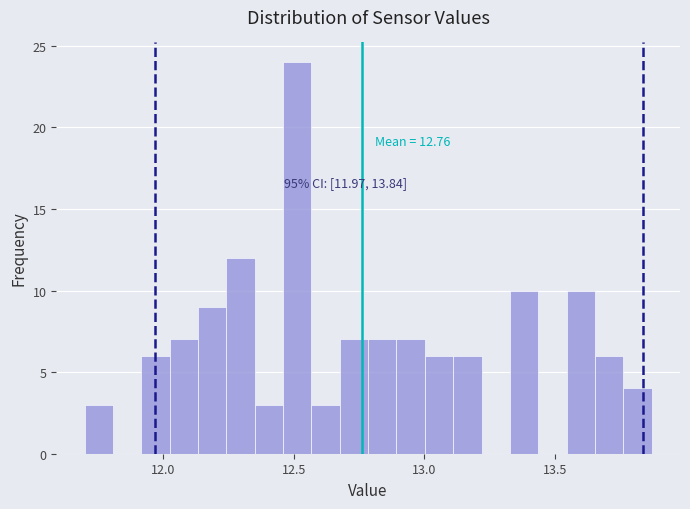

Read against the x-axis, roughly where is the centre of the tallest bar?

12.50